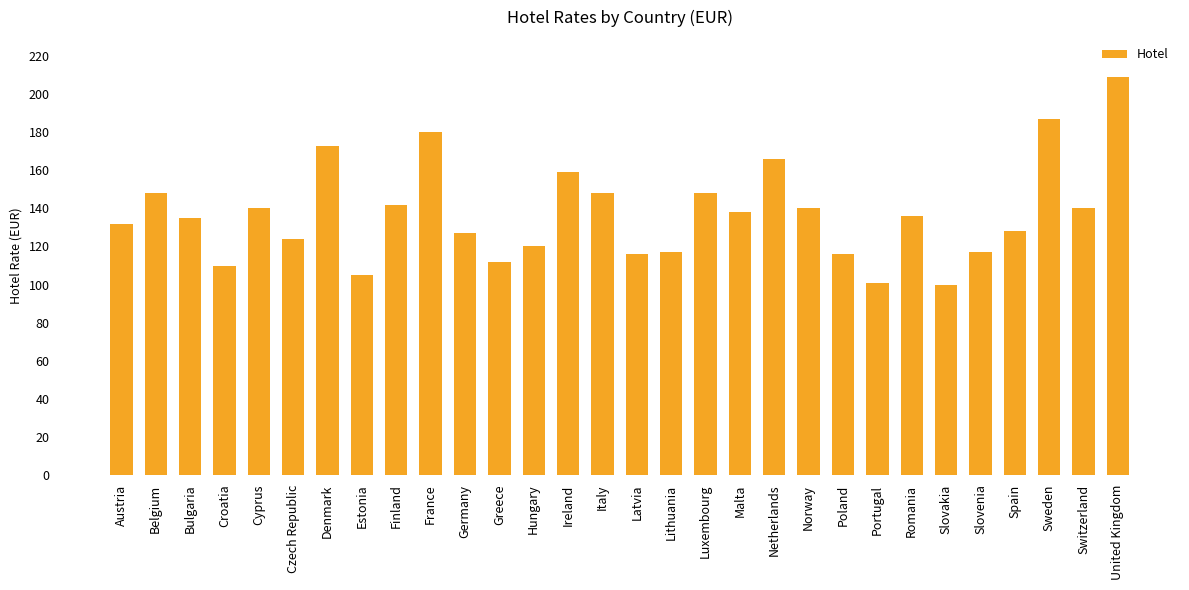

What position from the left is Switzerland?

29